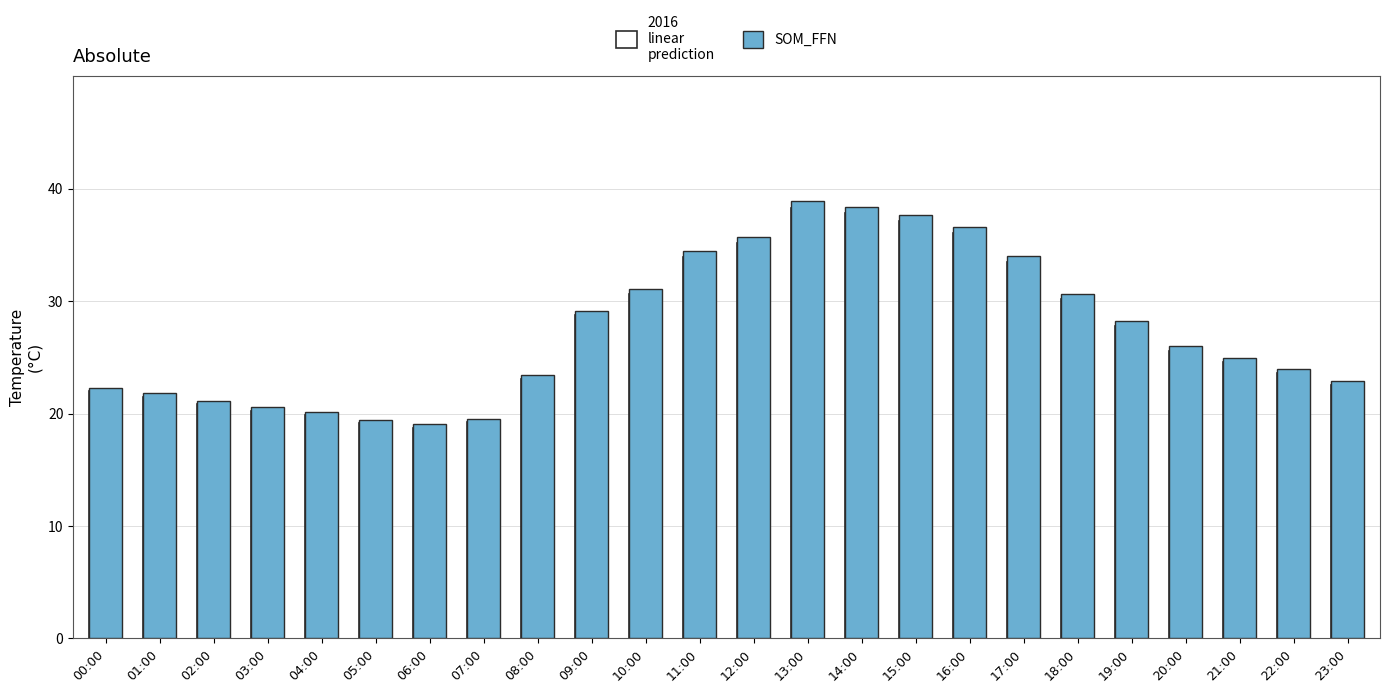

How many bars are there in each group?

2